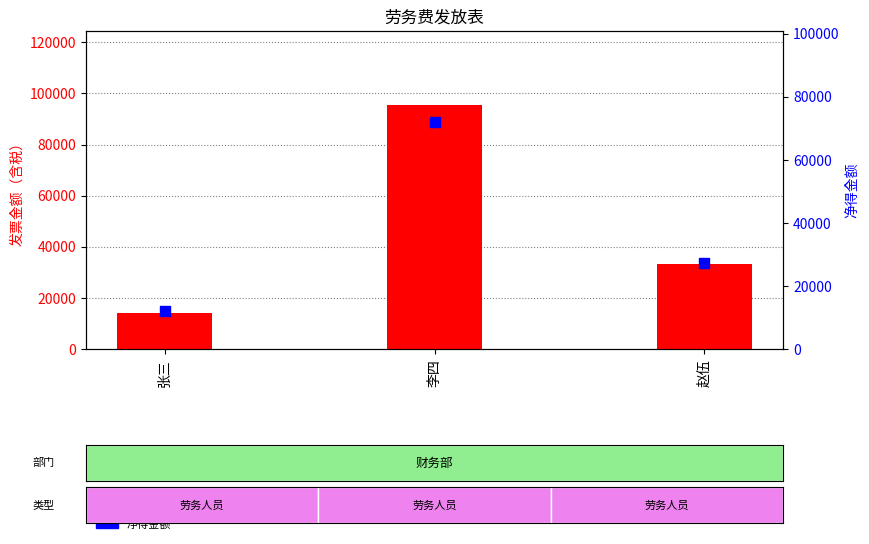

Which series has the largest total across all categories?

发票金额（含税）